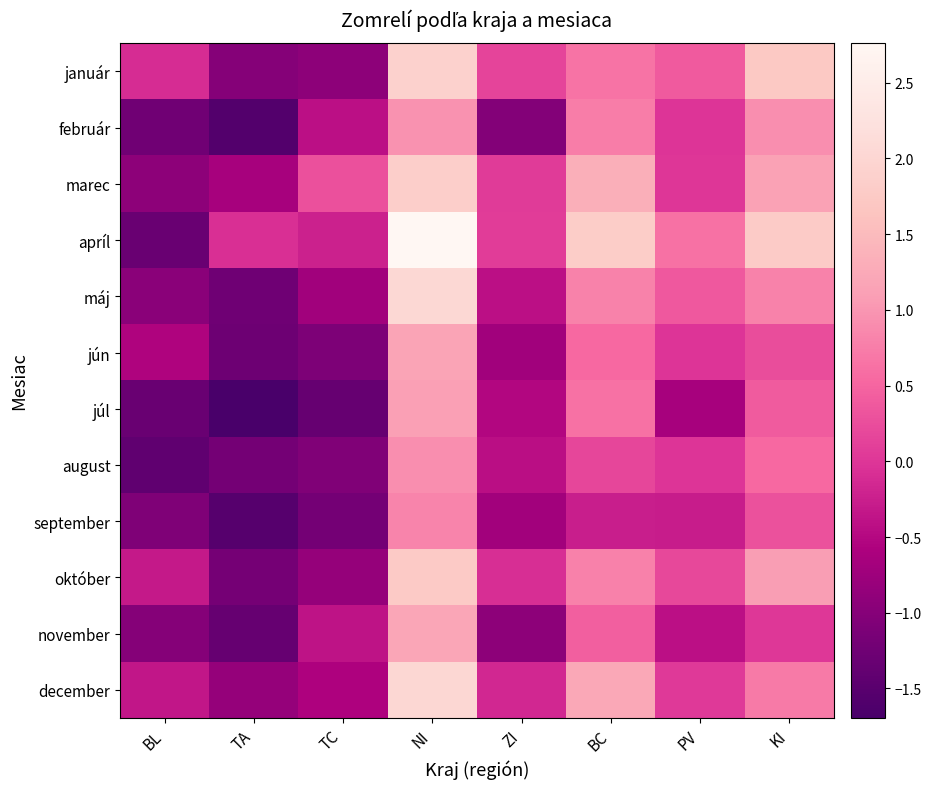

Which series has the largest range (max minus min)?

apríl